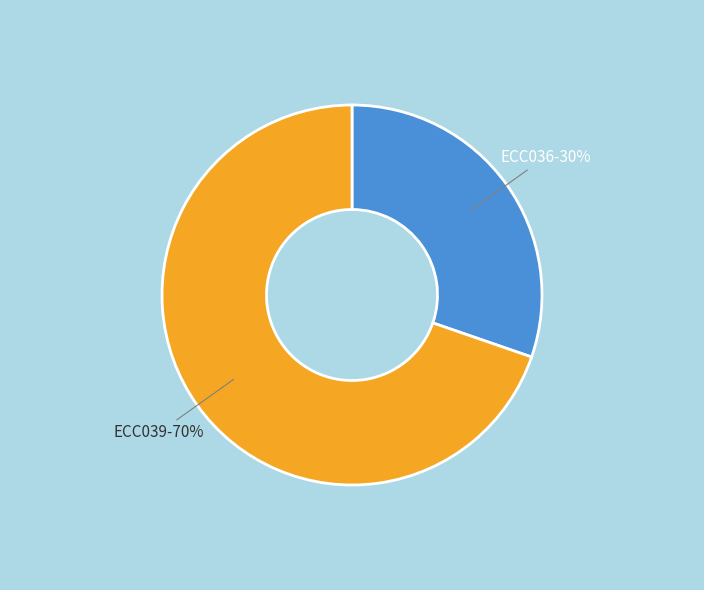

Rank the categories by value from lowest to highest.

ECC036, ECC039